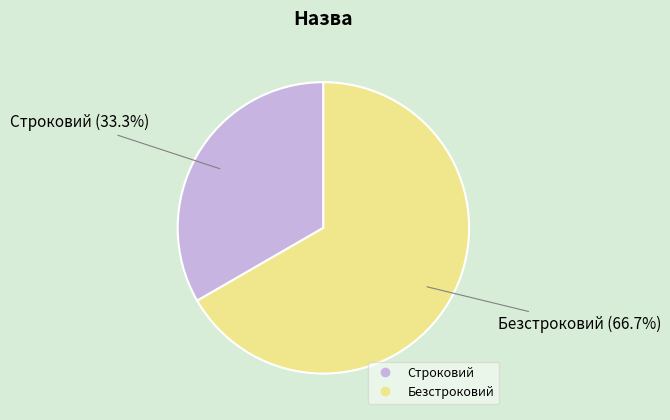

What is the smallest slice in the pie chart?

Строковий